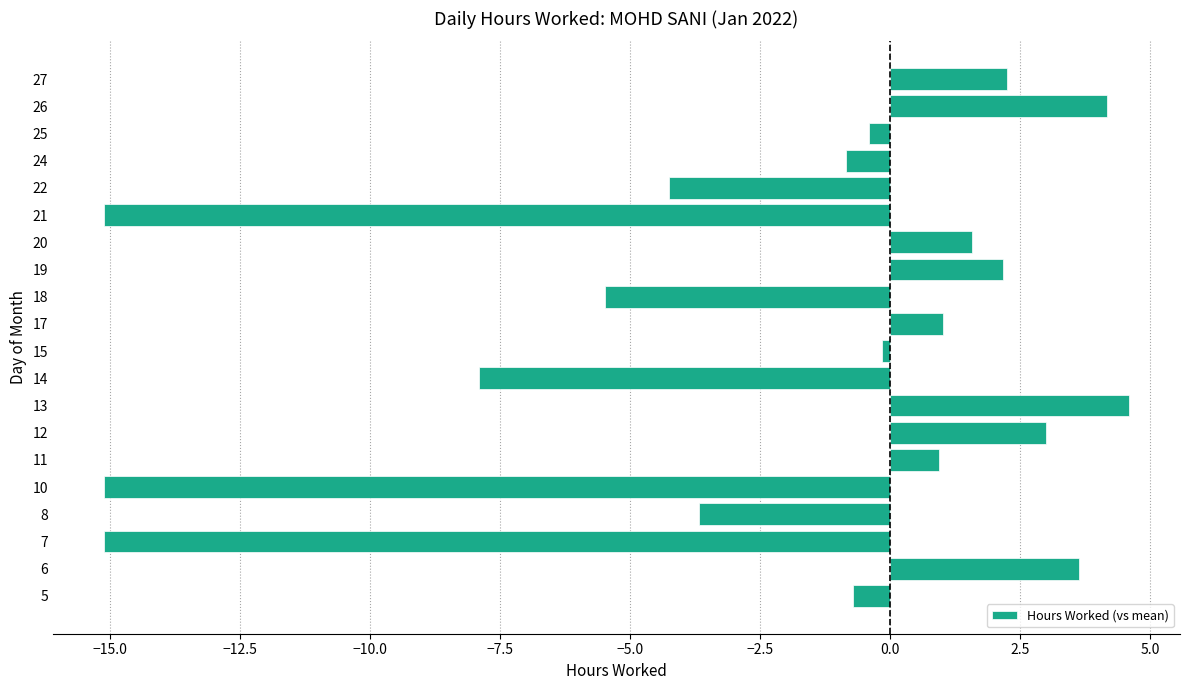

At which label is the value closest to -5?

18